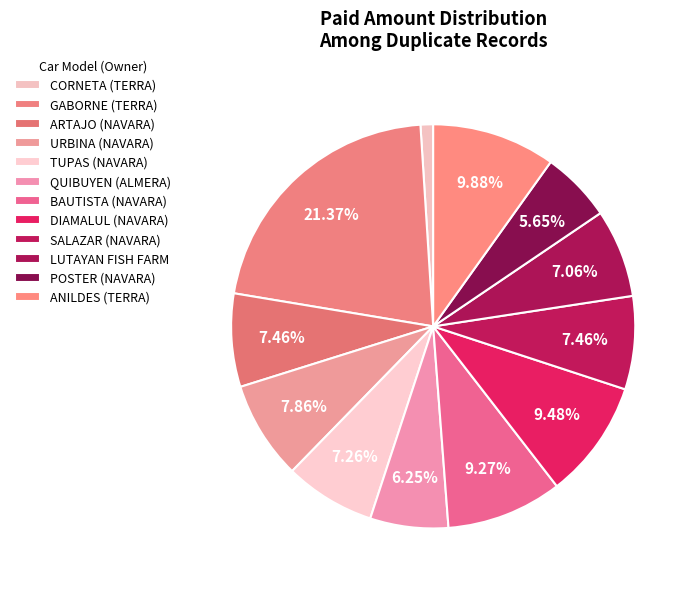

Rank the categories by value from highest to lowest.

GABORNE (TERRA), ANILDES (TERRA), DIAMALUL (NAVARA), BAUTISTA (NAVARA), URBINA (NAVARA), ARTAJO (NAVARA), SALAZAR (NAVARA), TUPAS (NAVARA), LUTAYAN FISH FARM, QUIBUYEN (ALMERA), POSTER (NAVARA), CORNETA (TERRA)